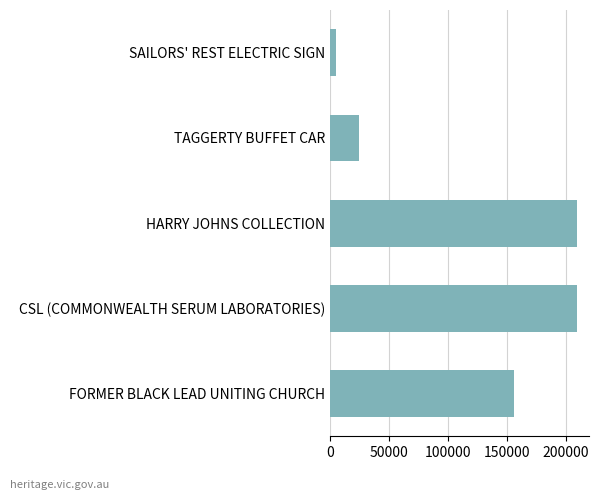

What is the minimum value shown in the chart?

4953